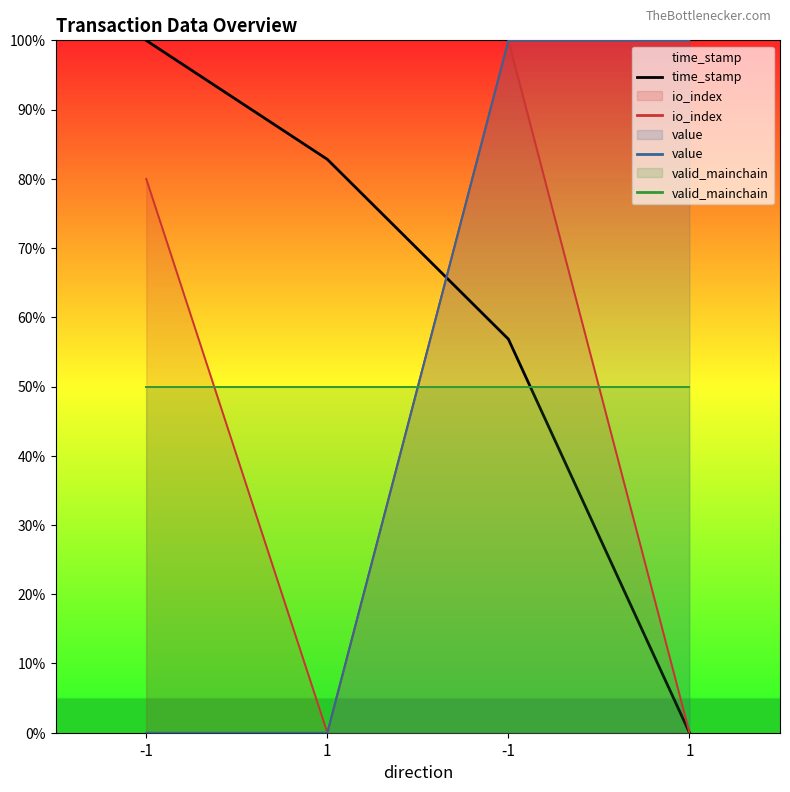

Rank the categories by time_stamp value from lowest to highest.

1, -1, 1, -1